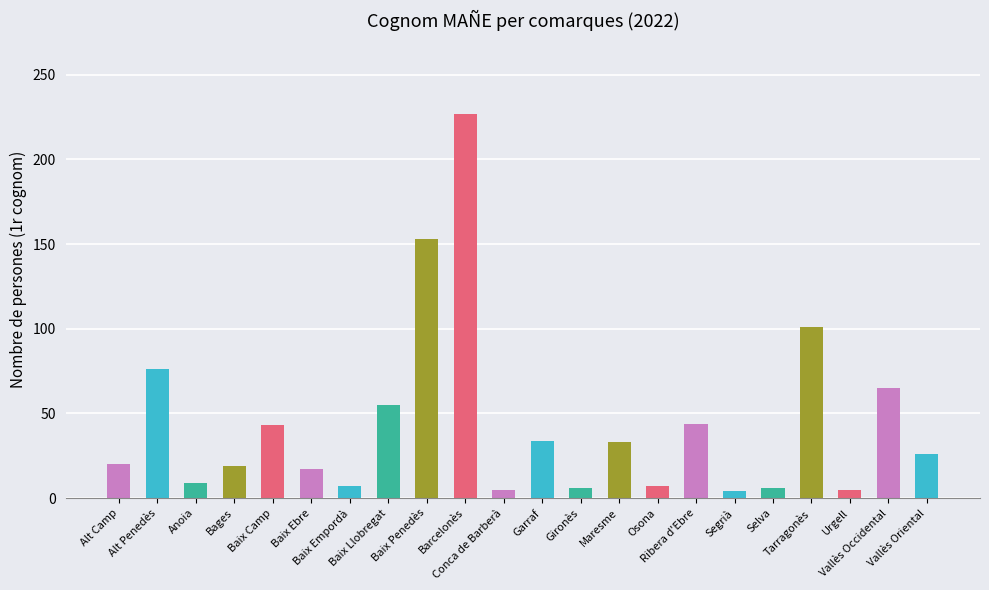

How many bars are there in total?

22